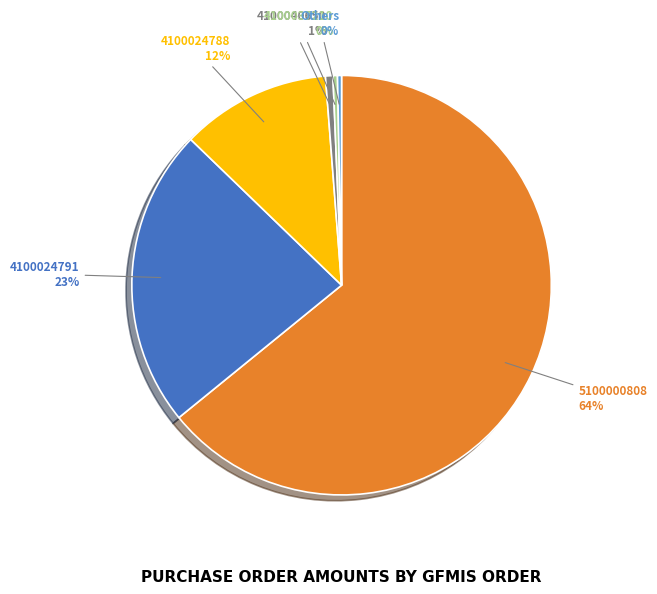

What percentage is the 4100040650 slice, to the nearest percent?

1%